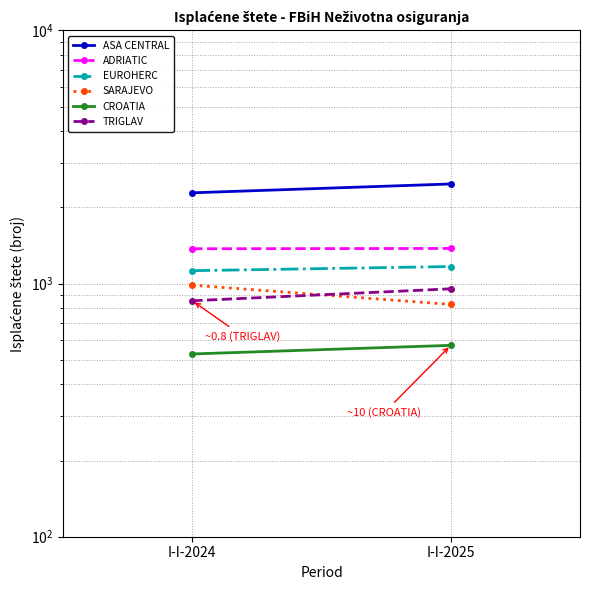

How many lines are shown in the chart?

6